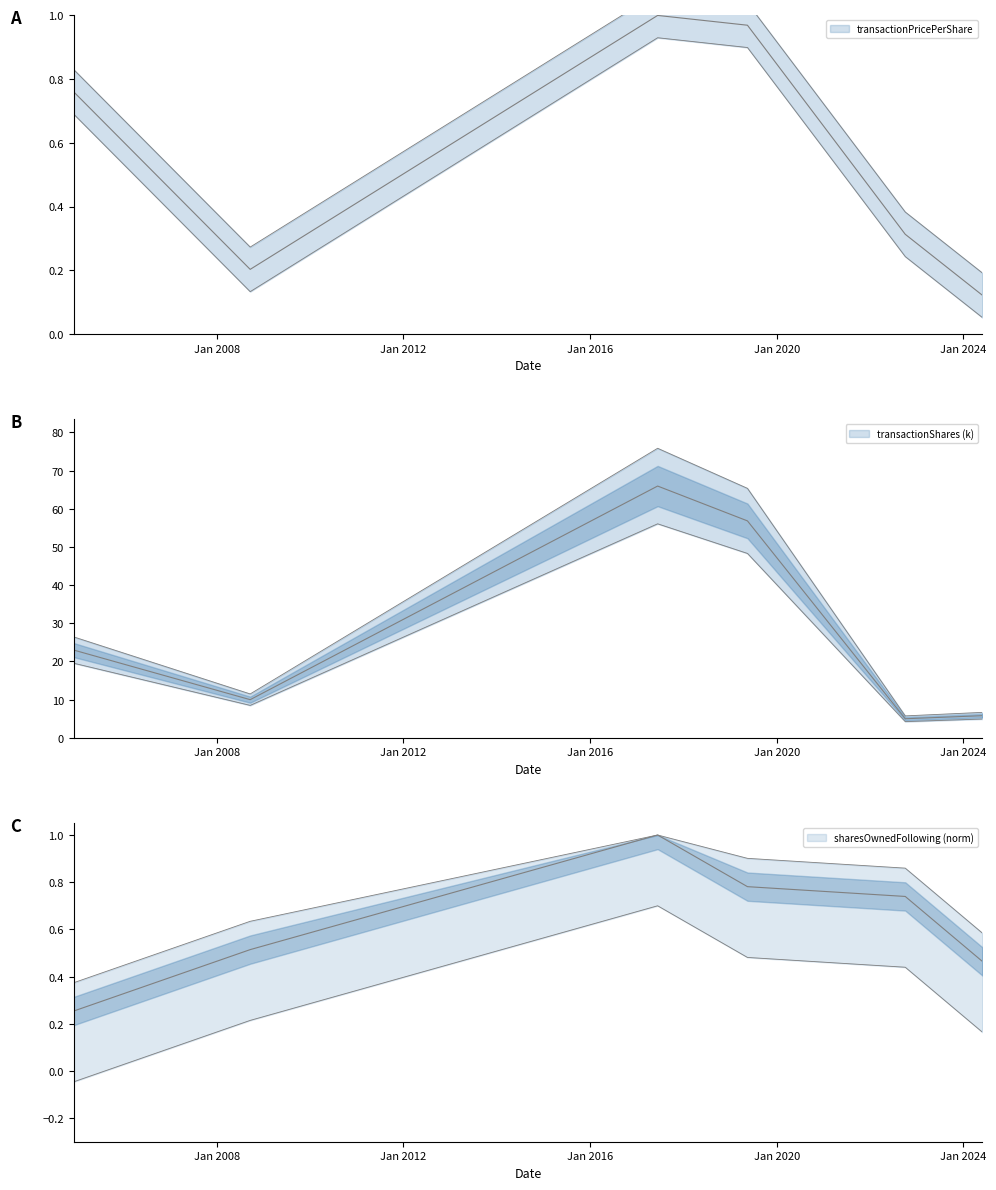

What is the label of the 4th point from the left?

2019-05-17